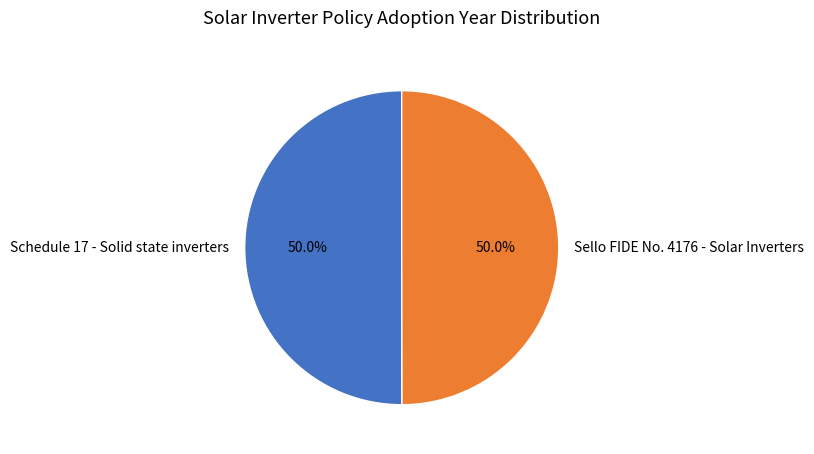

Is the sum of Schedule 17 - Solid state inverters and Sello FIDE No. 4176 - Solar Inverters greater than half?

Yes